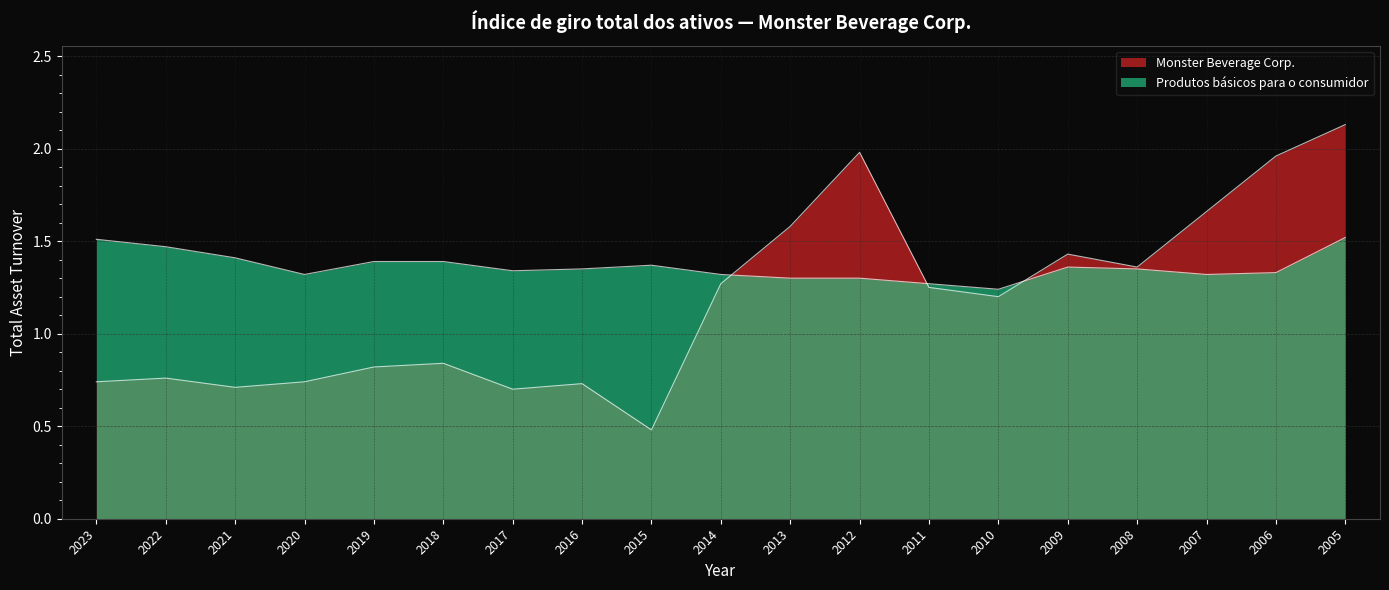

Where is the first local maximum for Monster Beverage Corp.?

2022